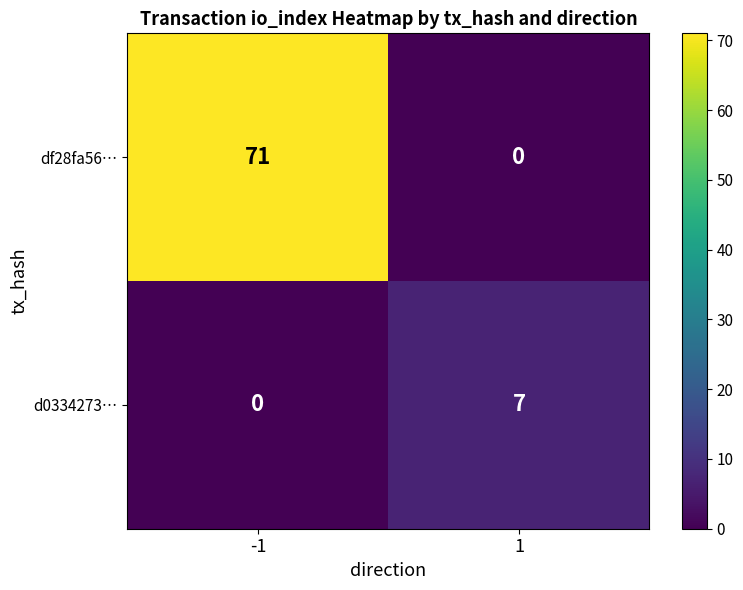

Reading left to right, extract all data points from this chart.

df28fa56…: -1=71	1=0
d0334273…: -1=0	1=7